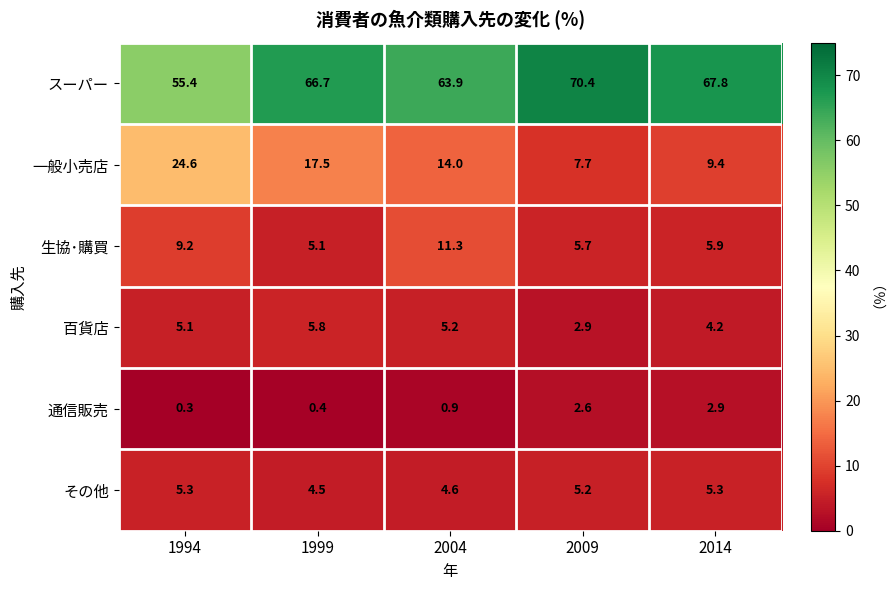

Which series has the largest total across all categories?

スーパー